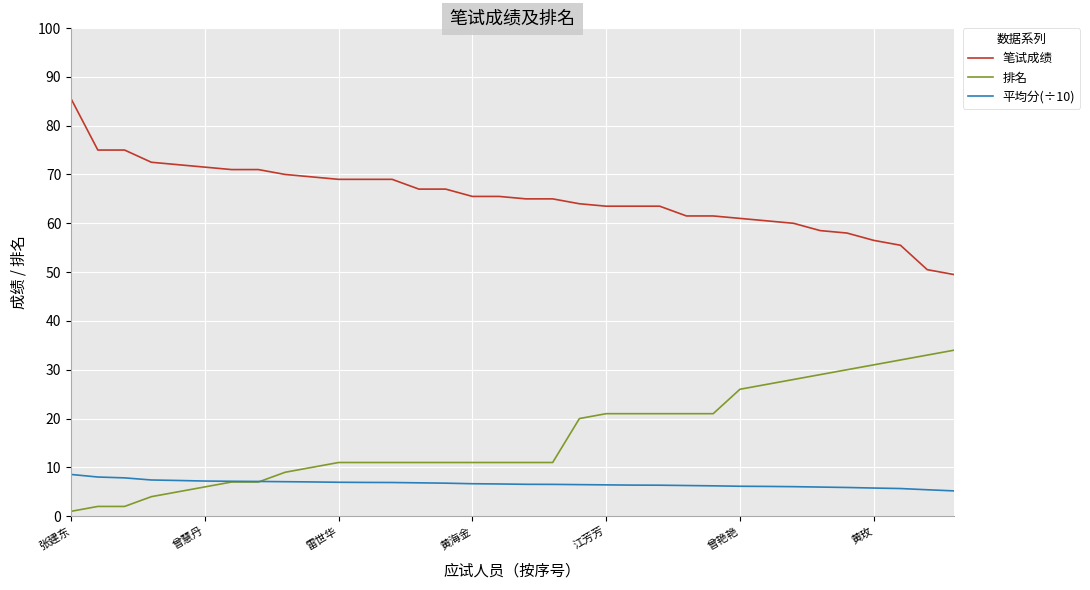

List the series in order of their peak value, lowest first.

平均分(÷10), 排名, 笔试成绩